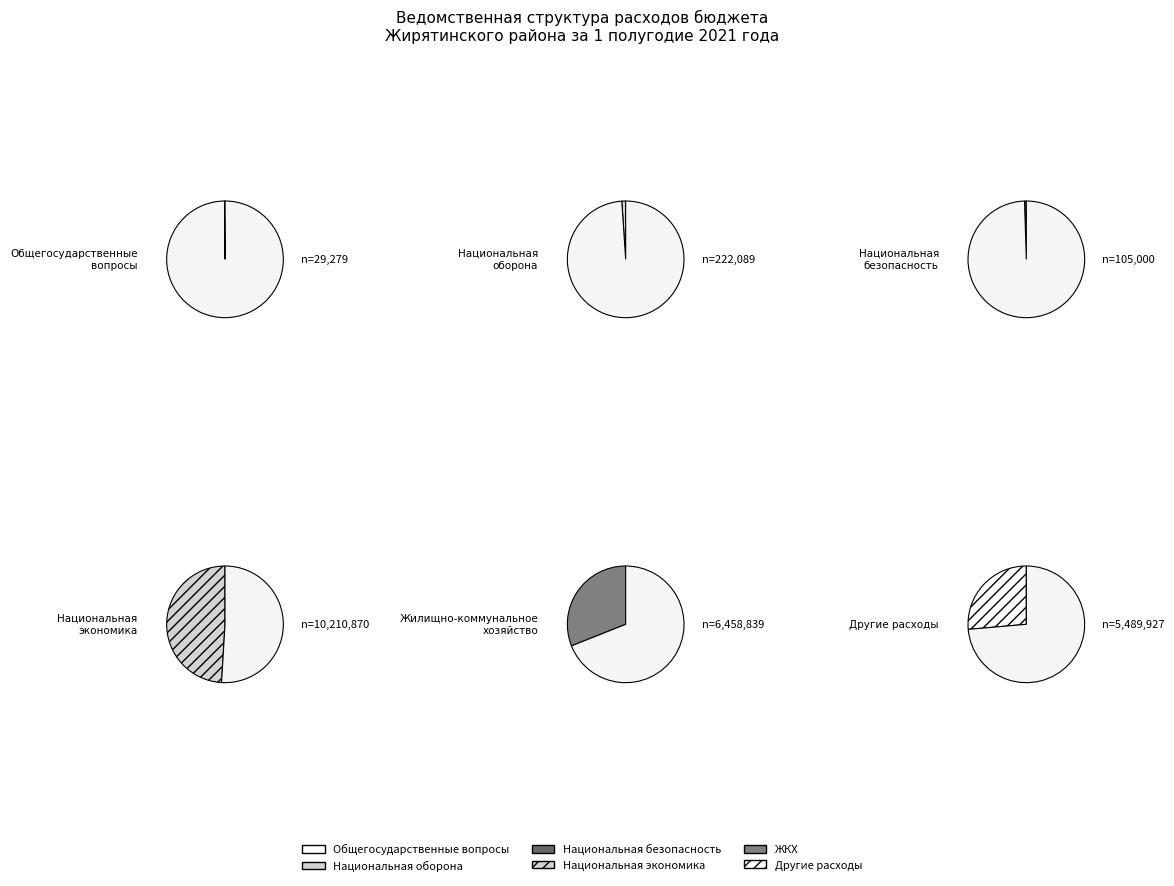

What is the smallest slice in the pie chart?

Общегосударственные вопросы